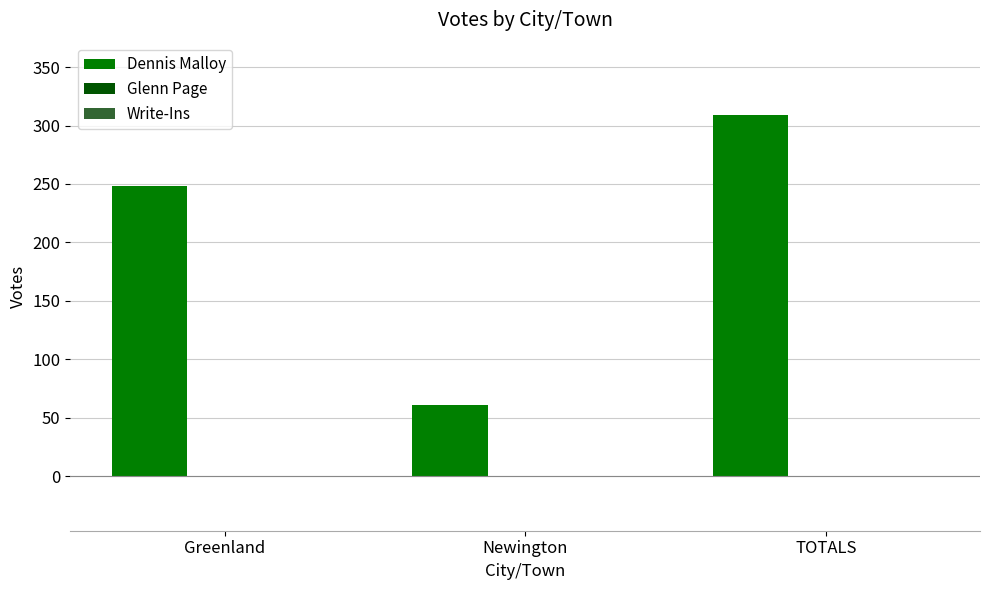

What is the label of the 2nd bar from the right?

Newington